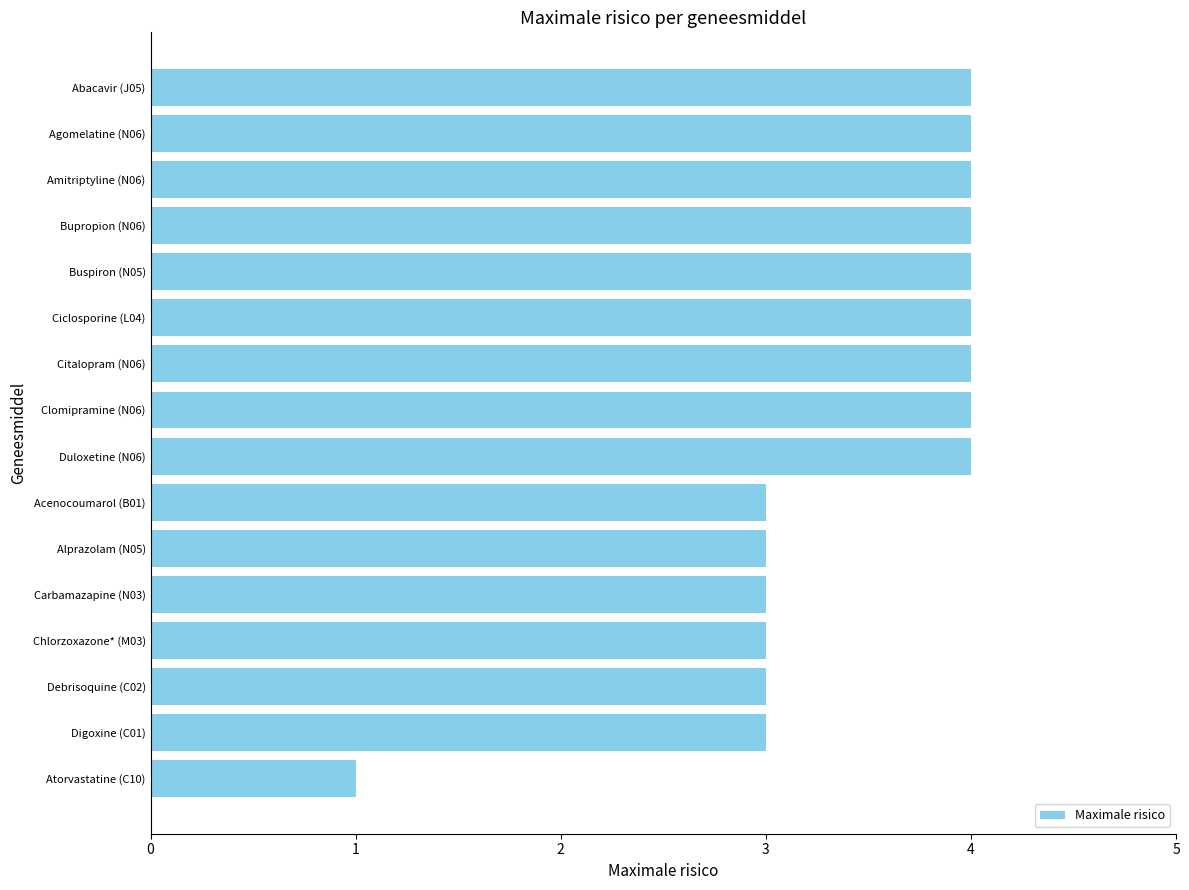

What is the greatest value displayed?

4